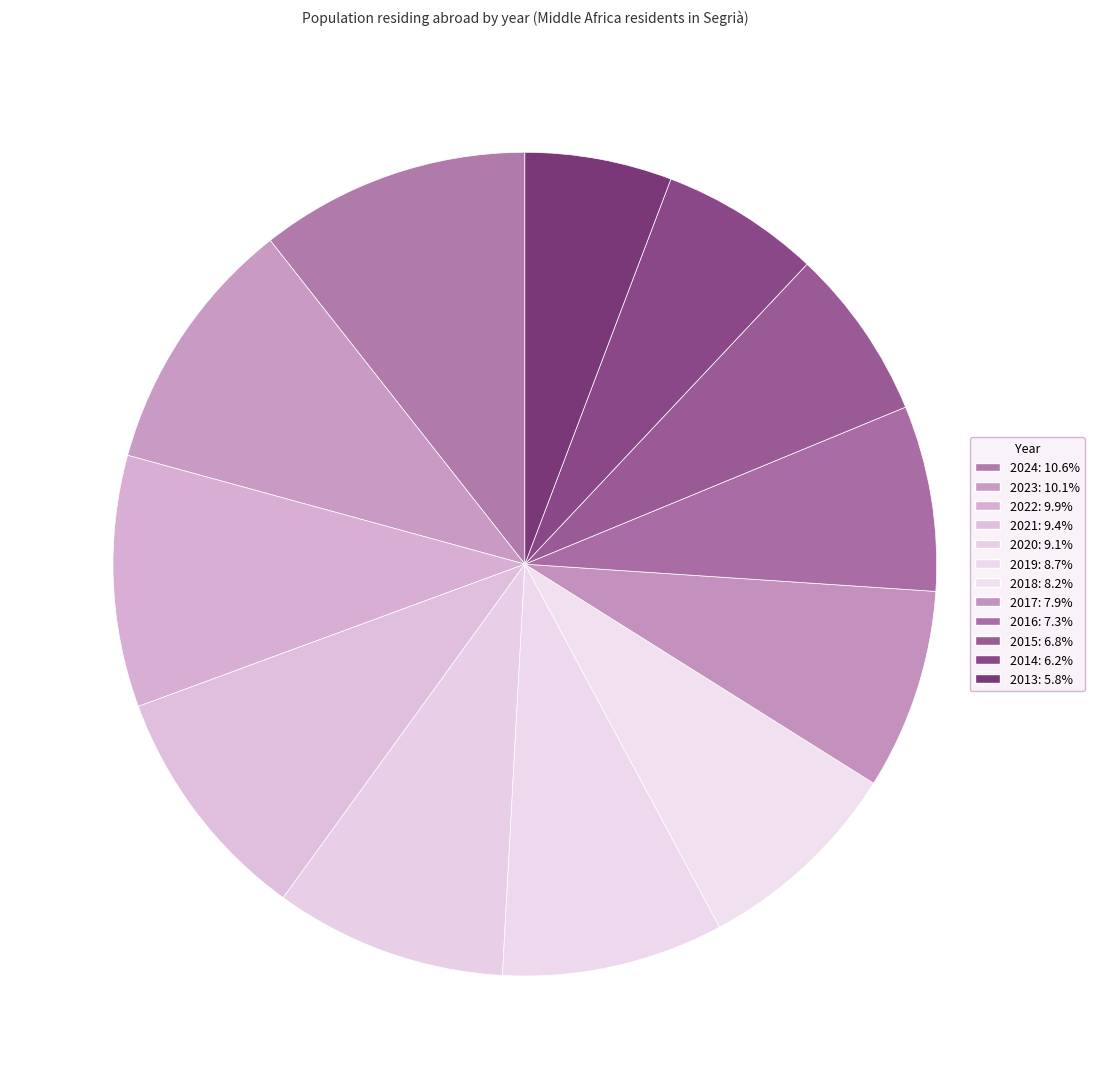

Does 2020 account for over 50% of the chart?

No